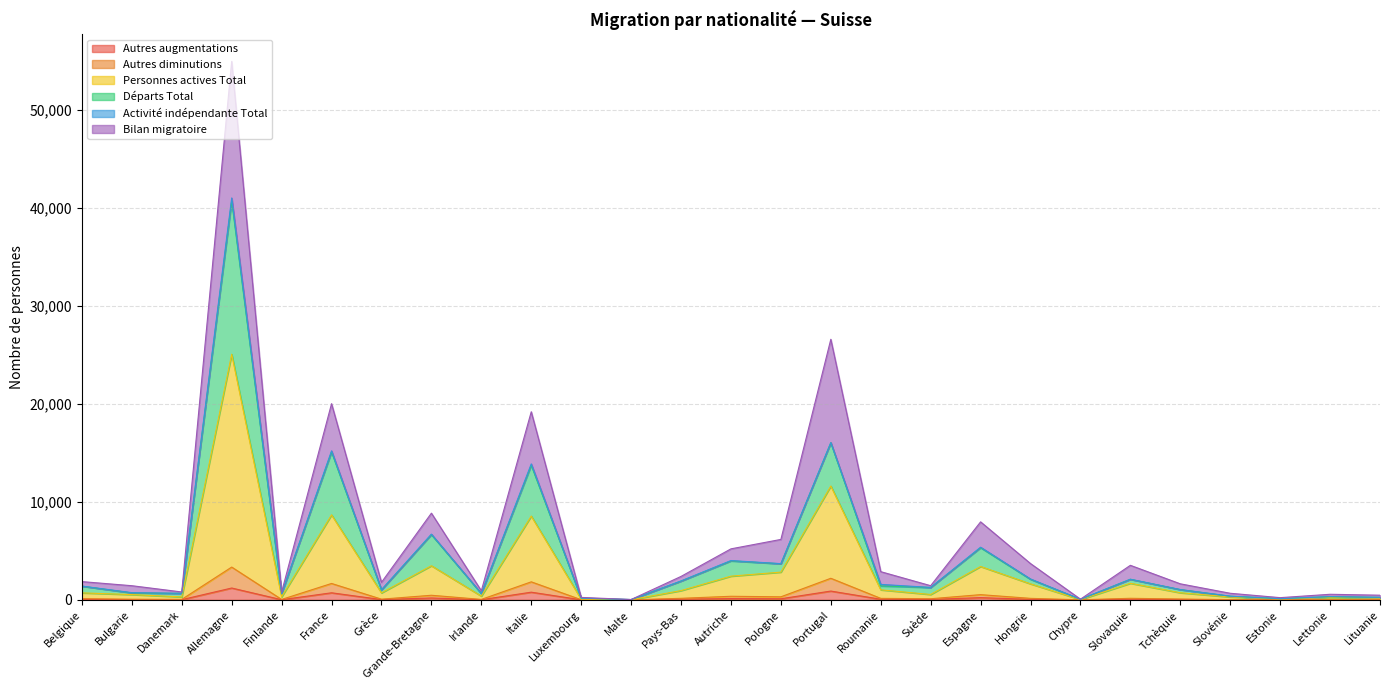

At which category is the sum across all series the highest?

Allemagne